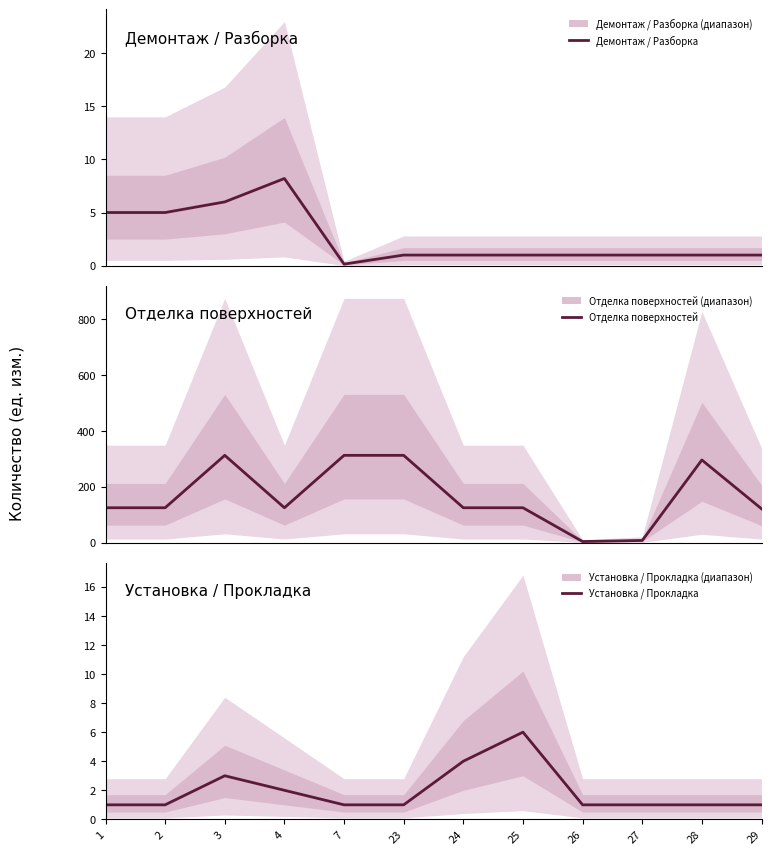

How many data points in Установка / Прокладка are above 1?

4